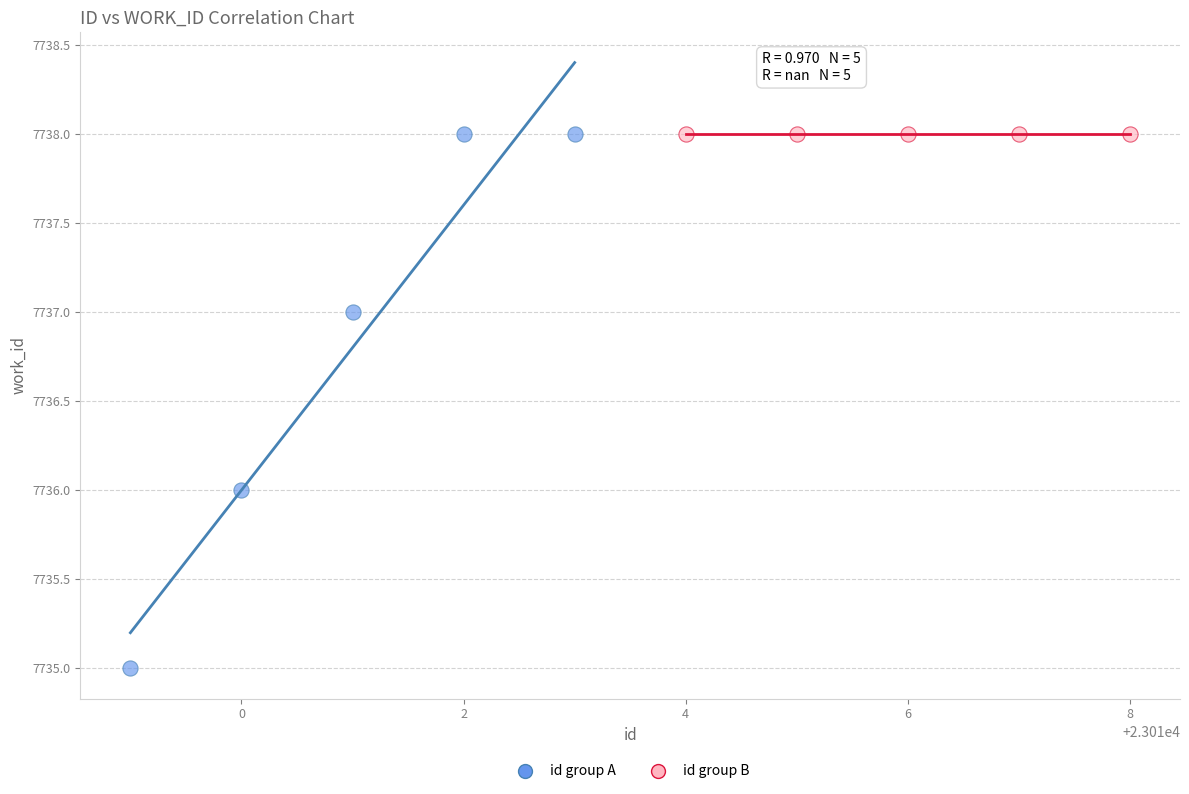

Which series contains the lowest Y value?

id group A